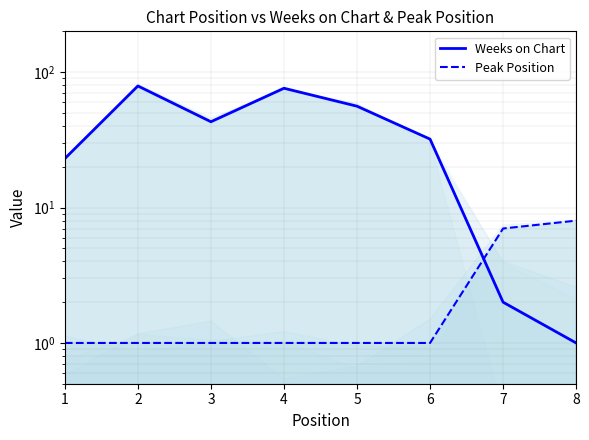

How many times do Peak Position and Weeks on Chart cross each other?

1